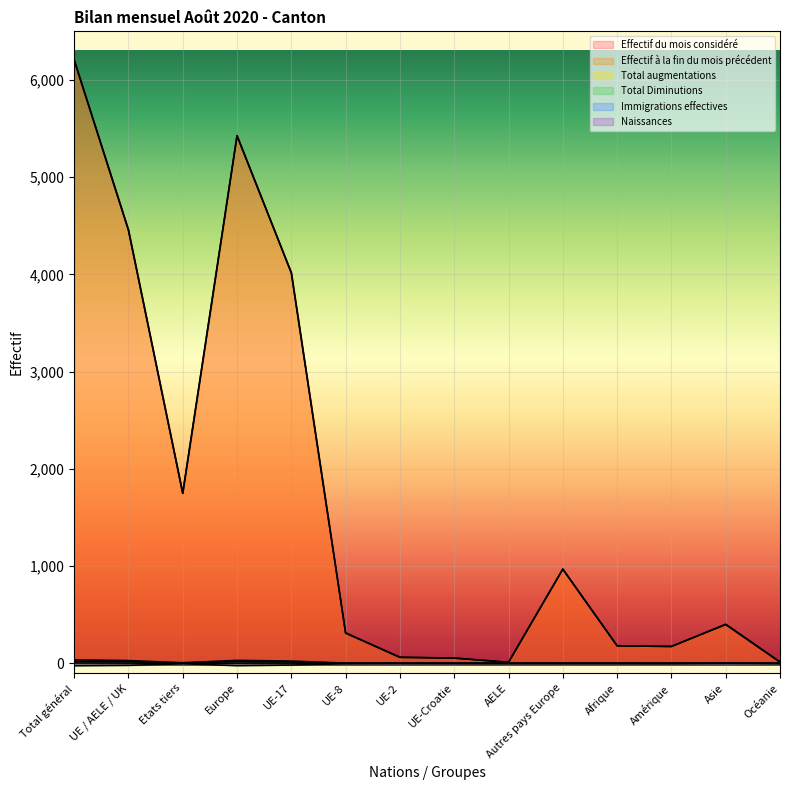

Is it true that Naissances equals -2 at AELE?

False